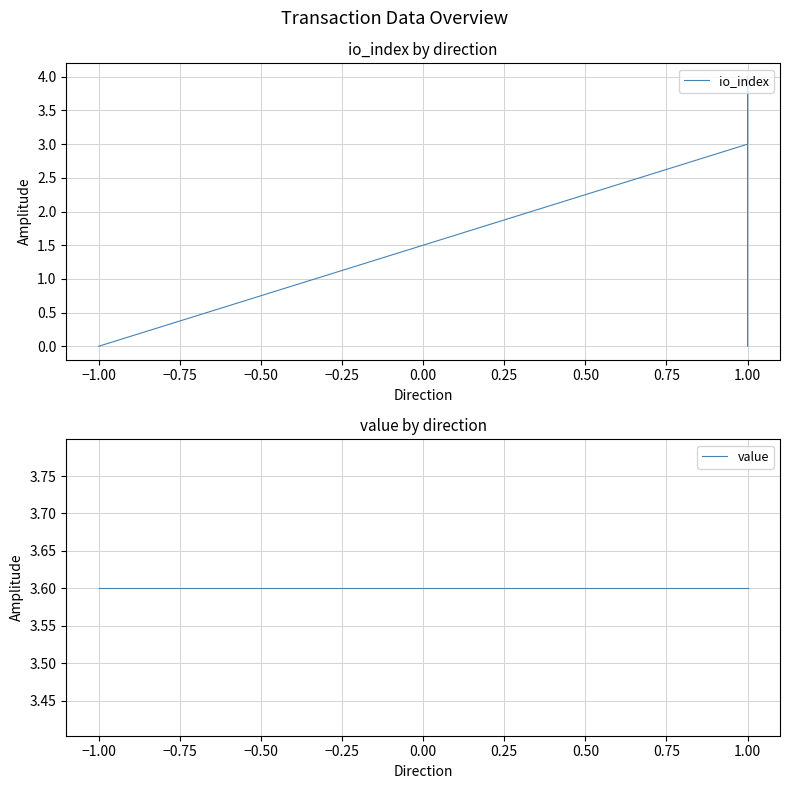

List the series in order of their overall mean, highest first.

value, io_index